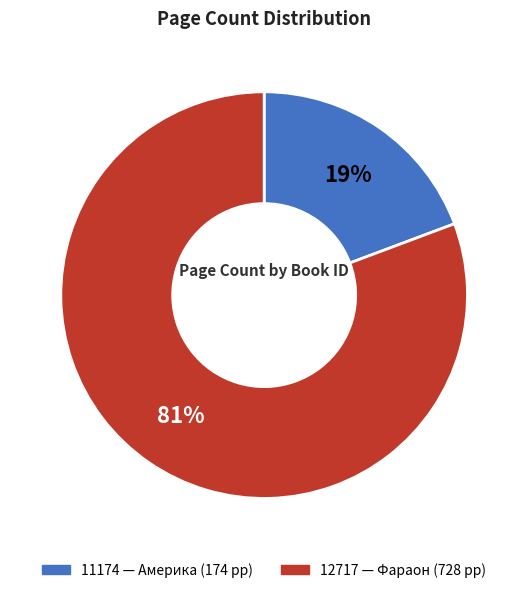

How many segments does this pie chart have?

2